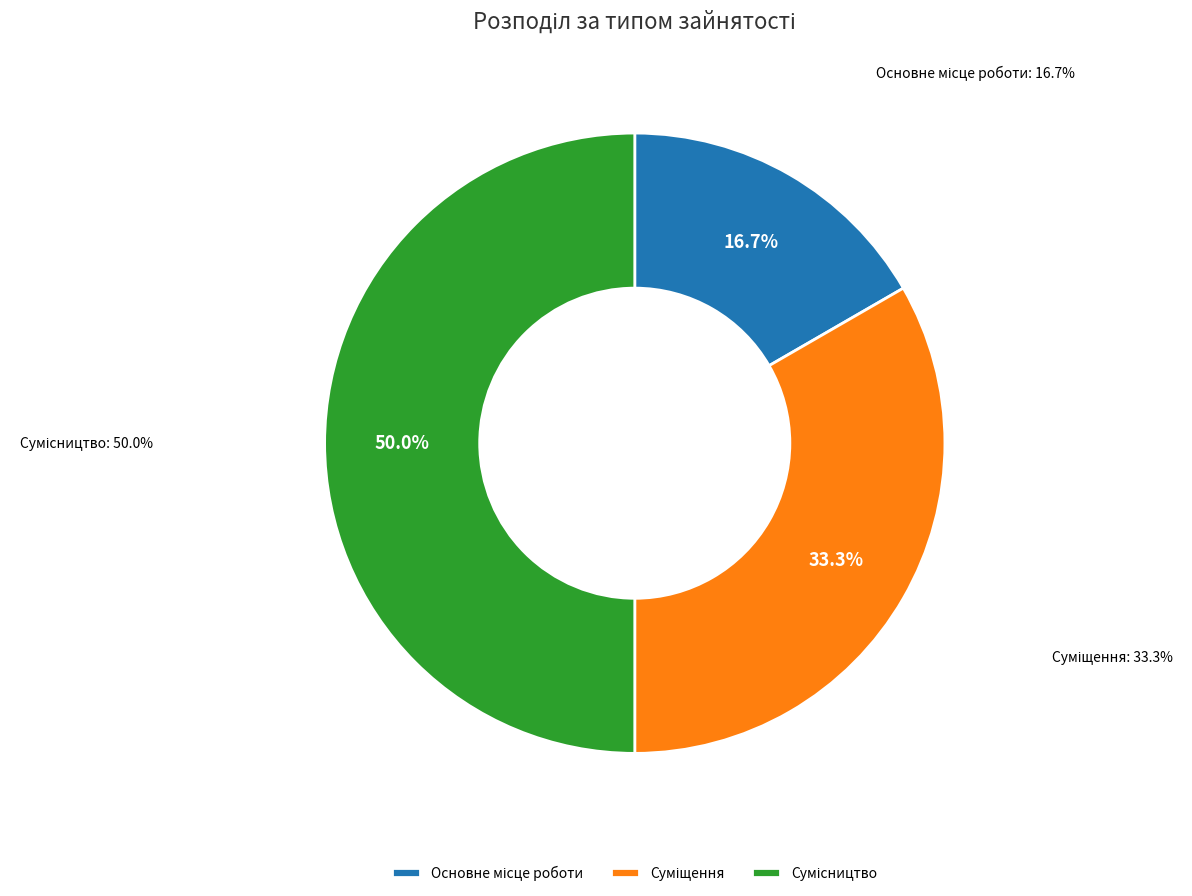

To the nearest percent, what is the combined percentage of Основне місце роботи and Суміщення?

50%